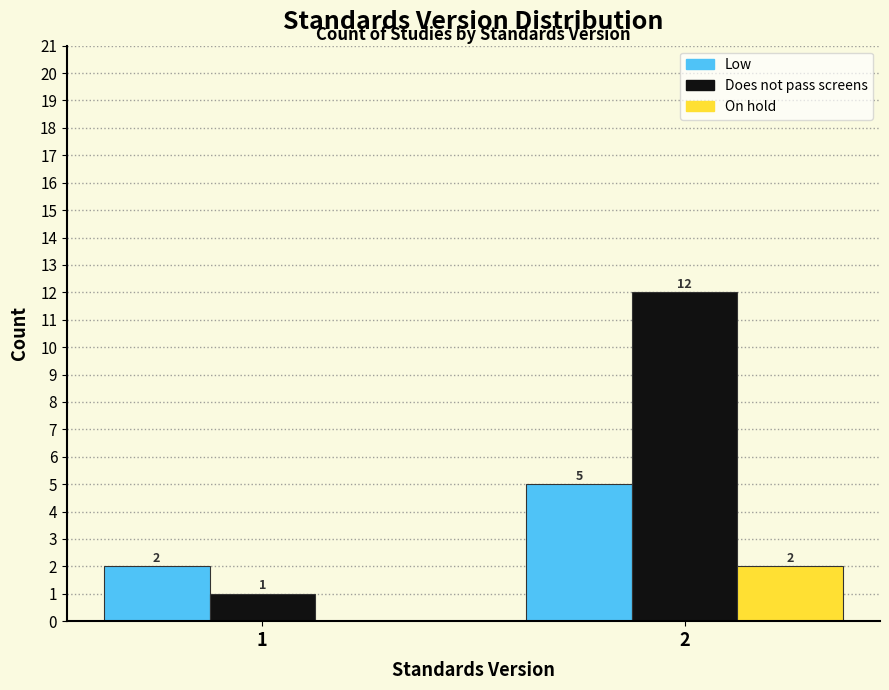

Reading left to right, transcribe all the data shown in this chart.

Low: 1=2	2=5
Does not pass screens: 1=1	2=12
On hold: 1=0	2=2